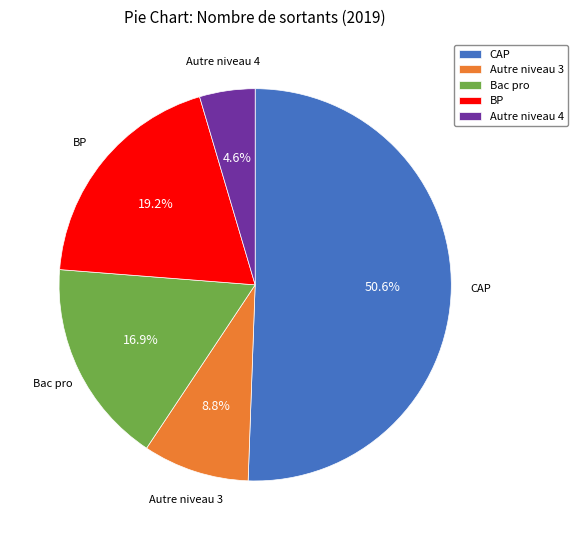

How many slices are in this pie chart?

5